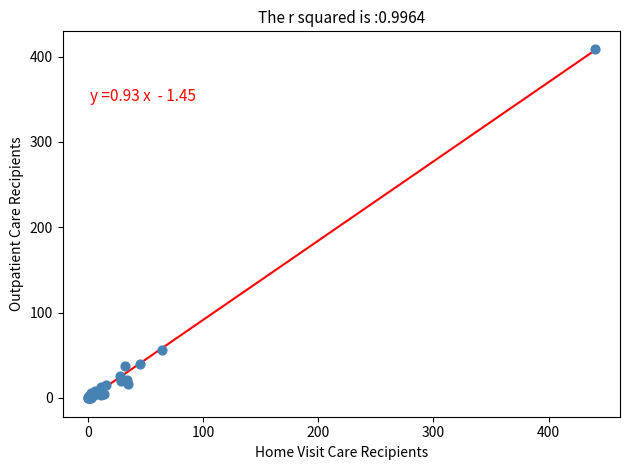

What Y value in the scatter plot is closest to 204?

56